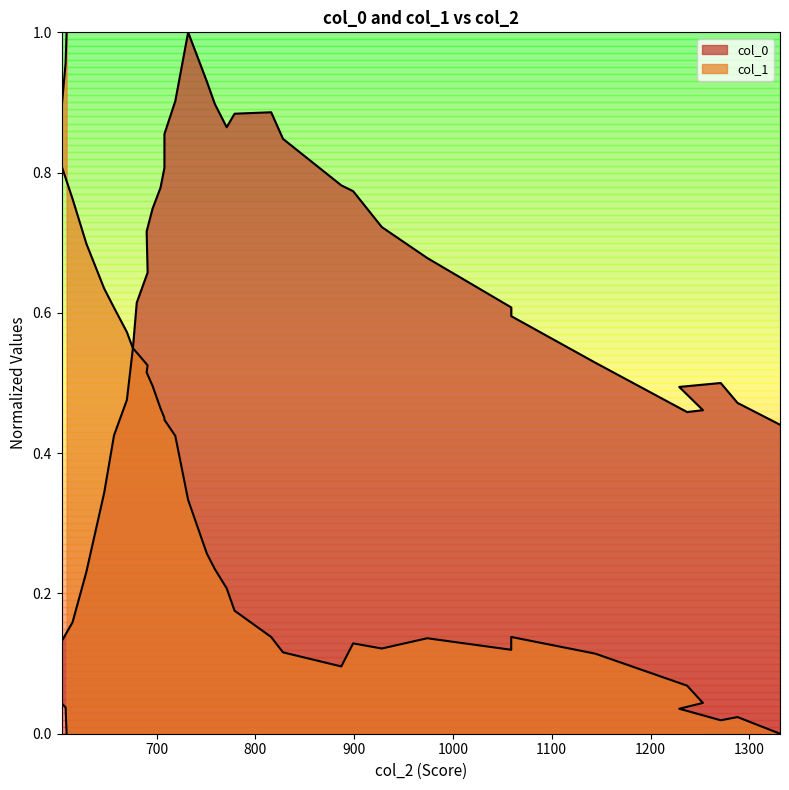

In col_0, how many points are lower than both neighbors (excluding endpoints)?

2